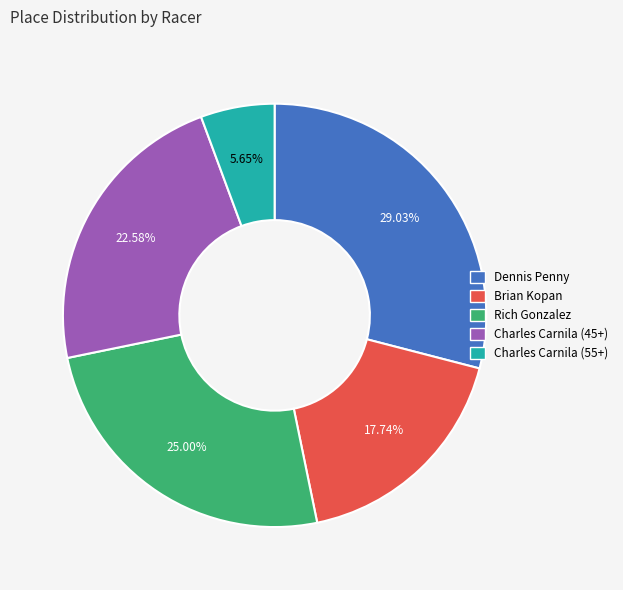

Count the number of slices in the pie.

5